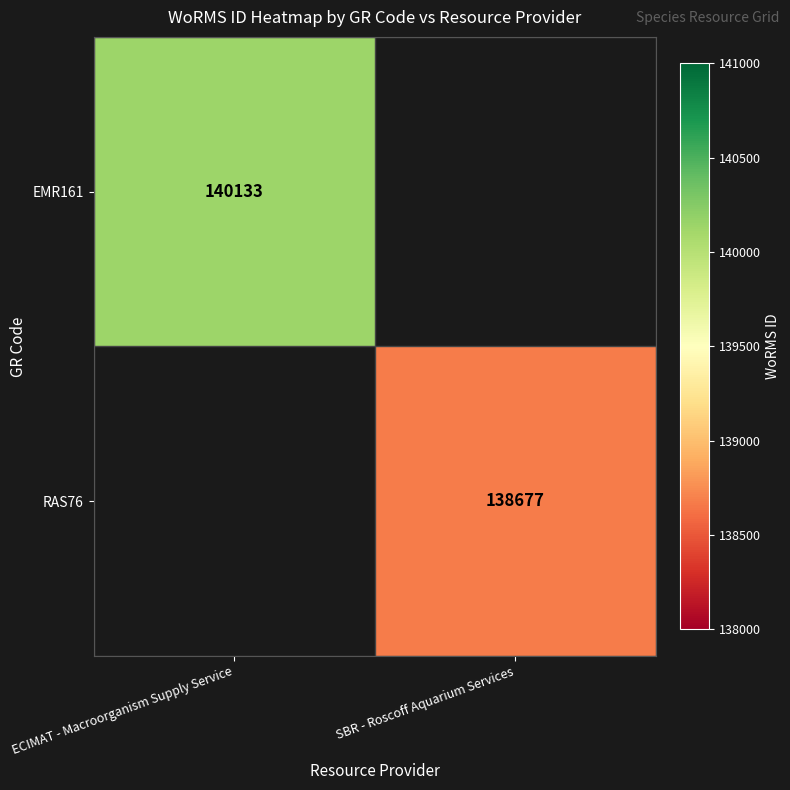

Is it true that EMR161 equals 140133 at ECIMAT - Macroorganism Supply Service?

True